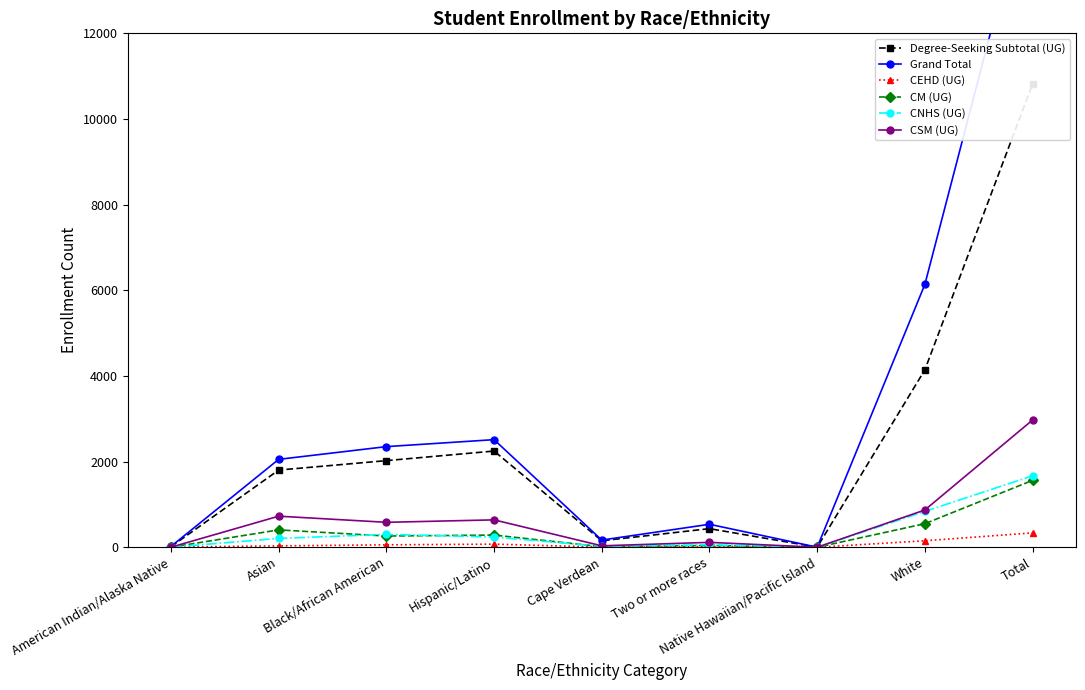

What is the sum of the Grand Total values at Black/African American and Native Hawaiian/Pacific Island?

2352